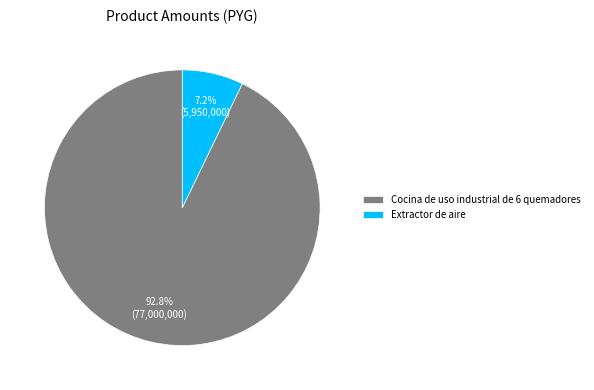

To the nearest percent, what percentage of the pie is Cocina de uso industrial de 6 quemadores?

93%